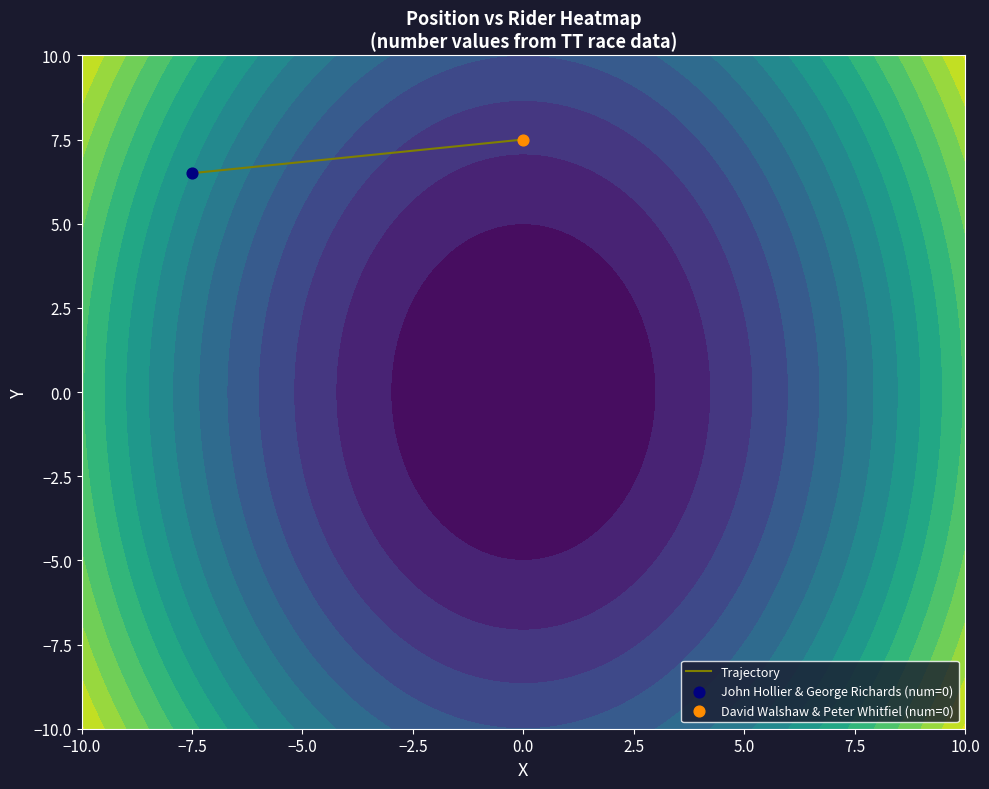

What is the average value?

7.0